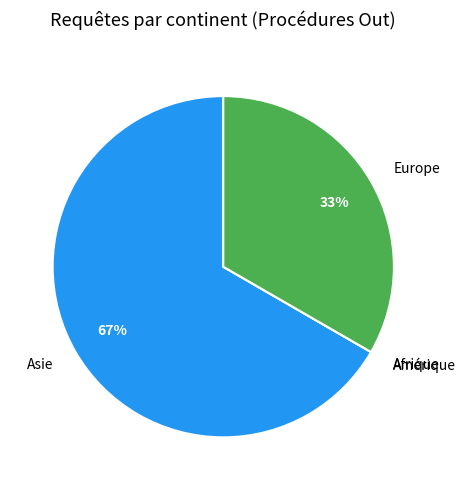

Is it true that Europe is 24% of the pie?

False